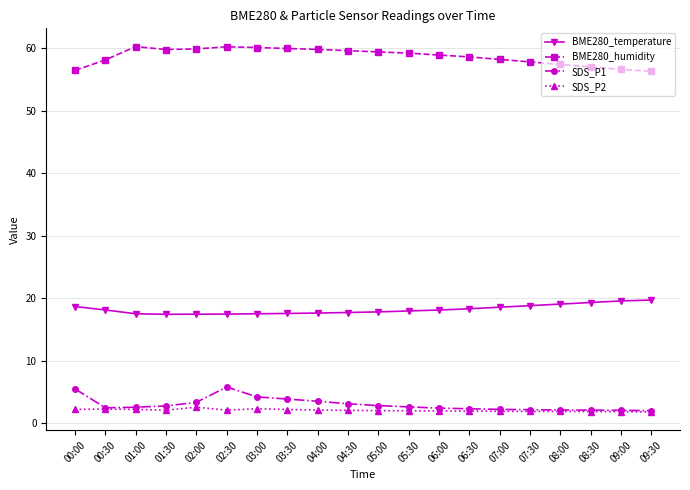

True or false: SDS_P2 and BME280_humidity cross at least once.

False